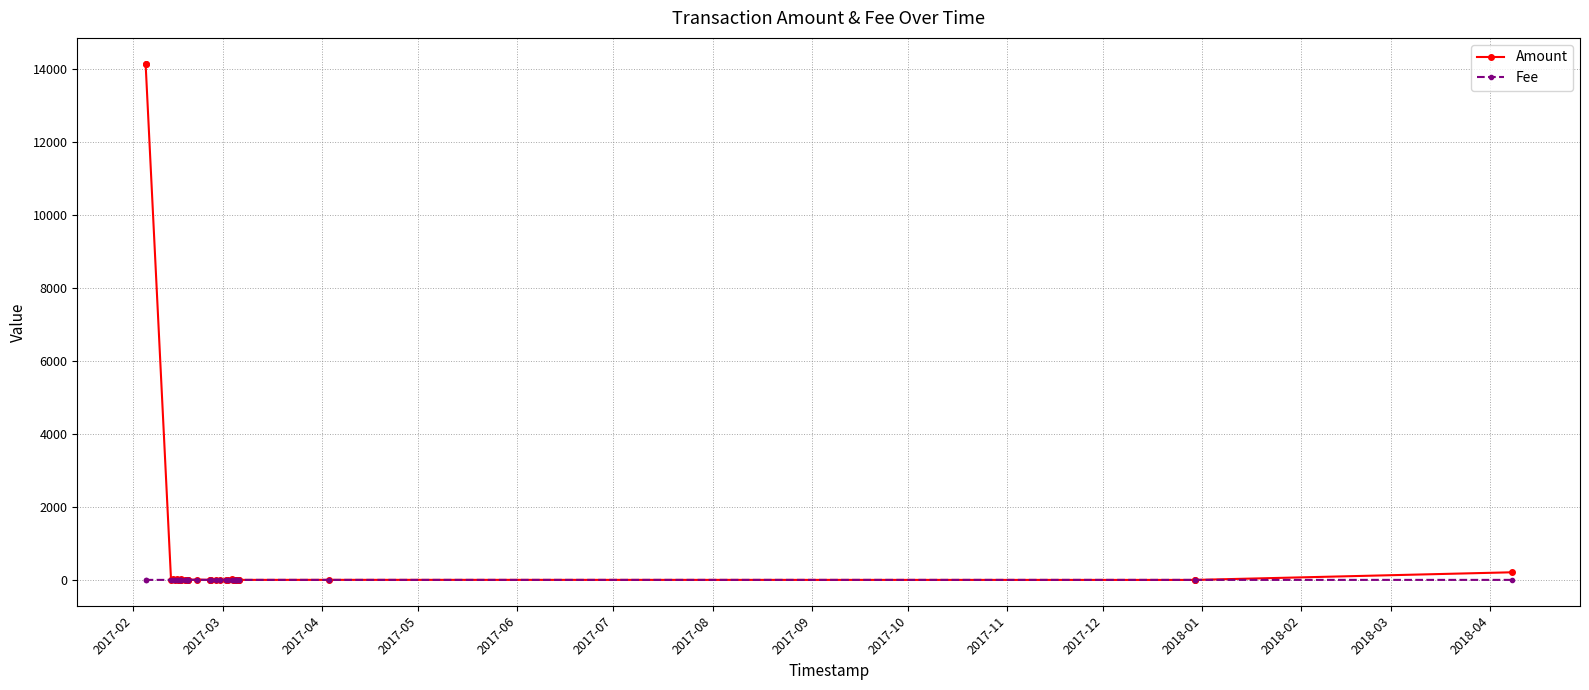

Which series has the largest total across all categories?

Amount